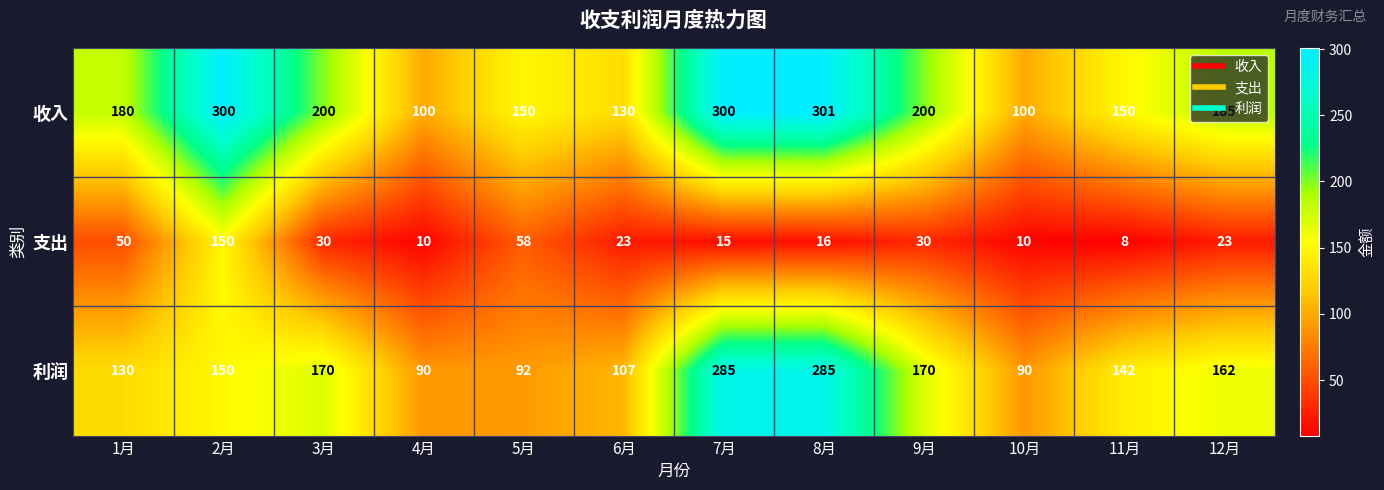

What is the total value across all series at 10月?

200